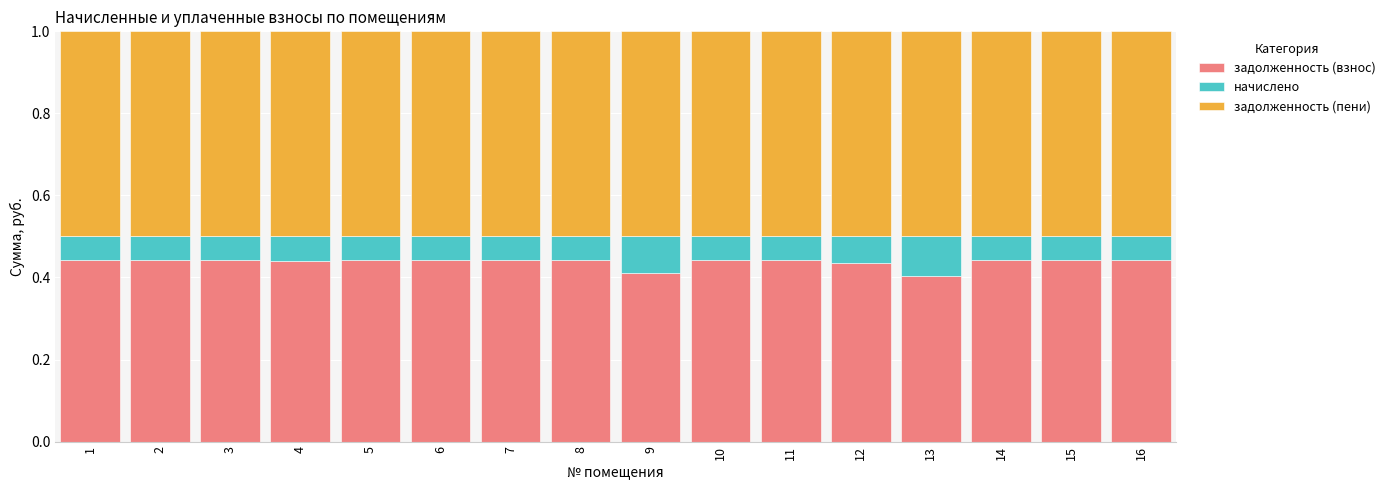

Does the chart contain stacked bars?

Yes